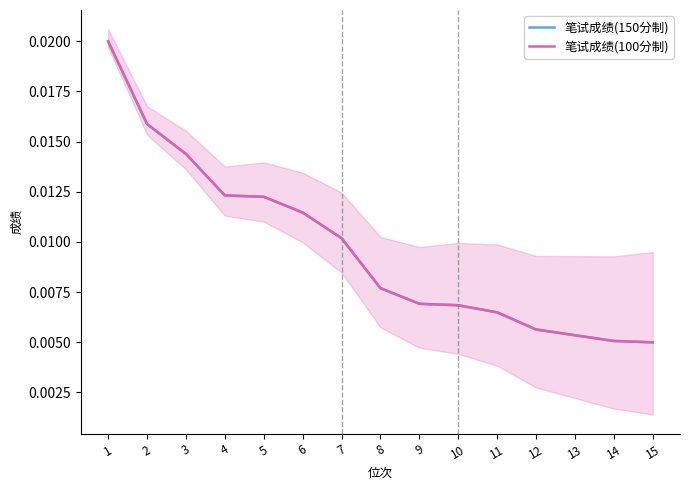

After their last crossing, which series has the higher values: 笔试成绩(100分制) or 笔试成绩(150分制)?

笔试成绩(150分制)